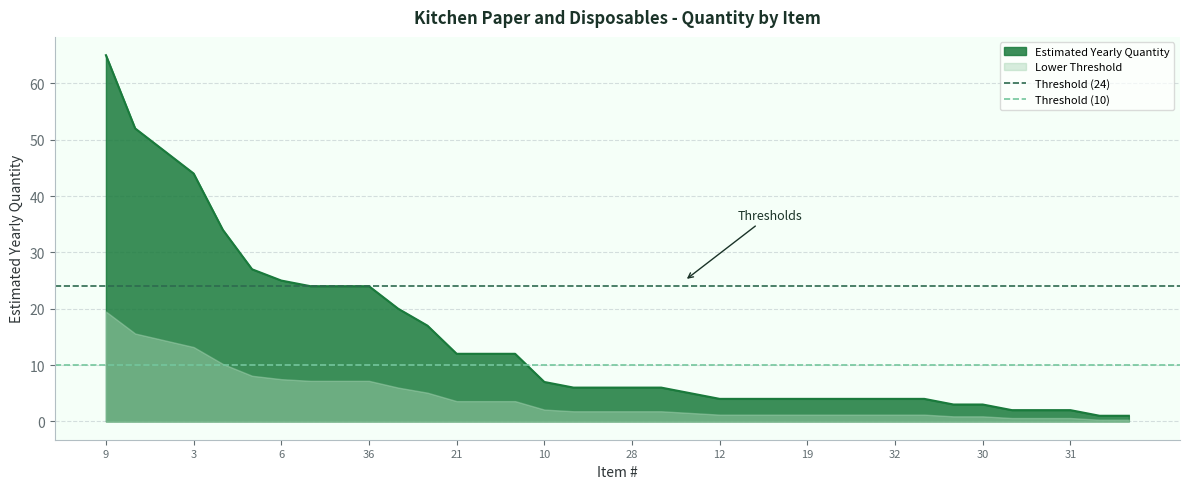

What is the value of the Threshold (10) point at the 1st from the left?

10